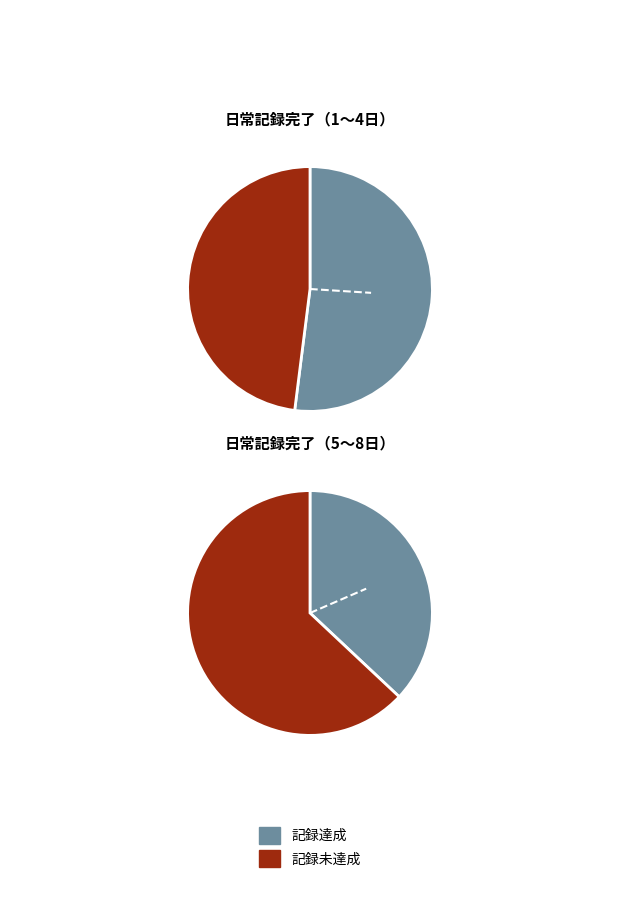

Does 1 account for over 50% of the chart?

No